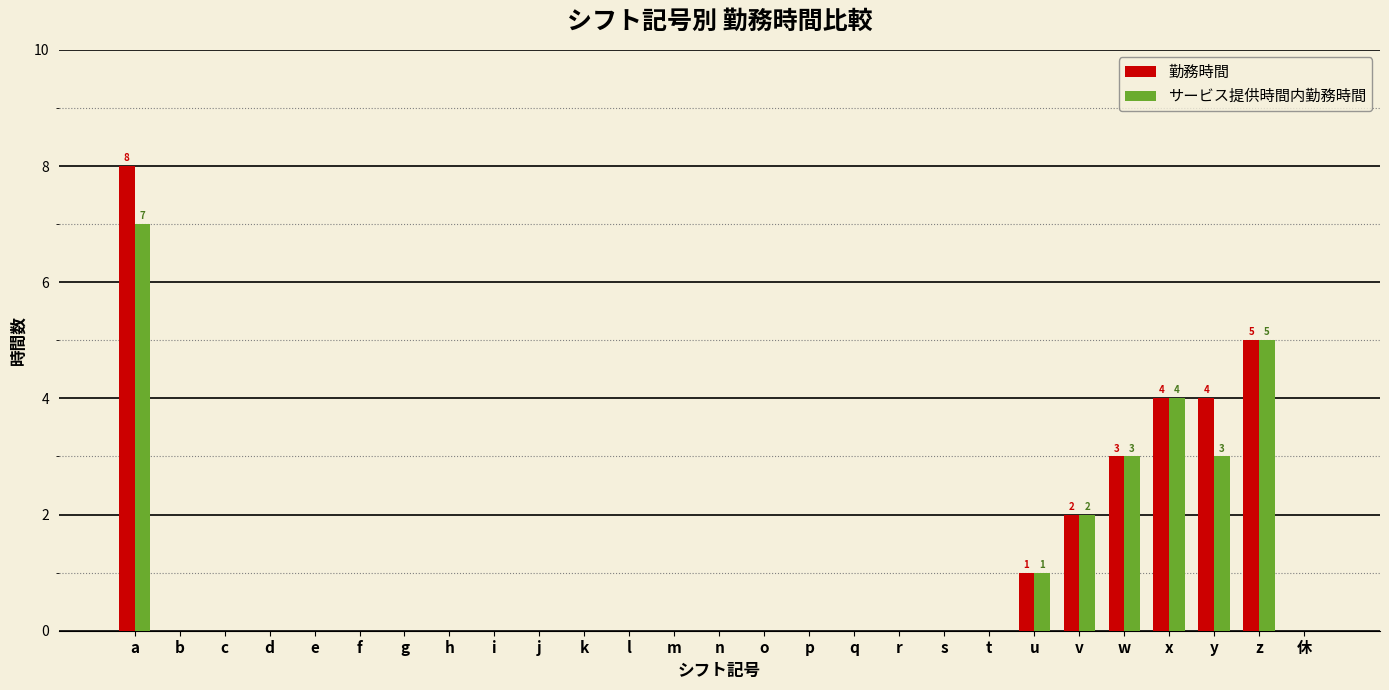

True or false: サービス提供時間内勤務時間 has a value of 0 at g.

True